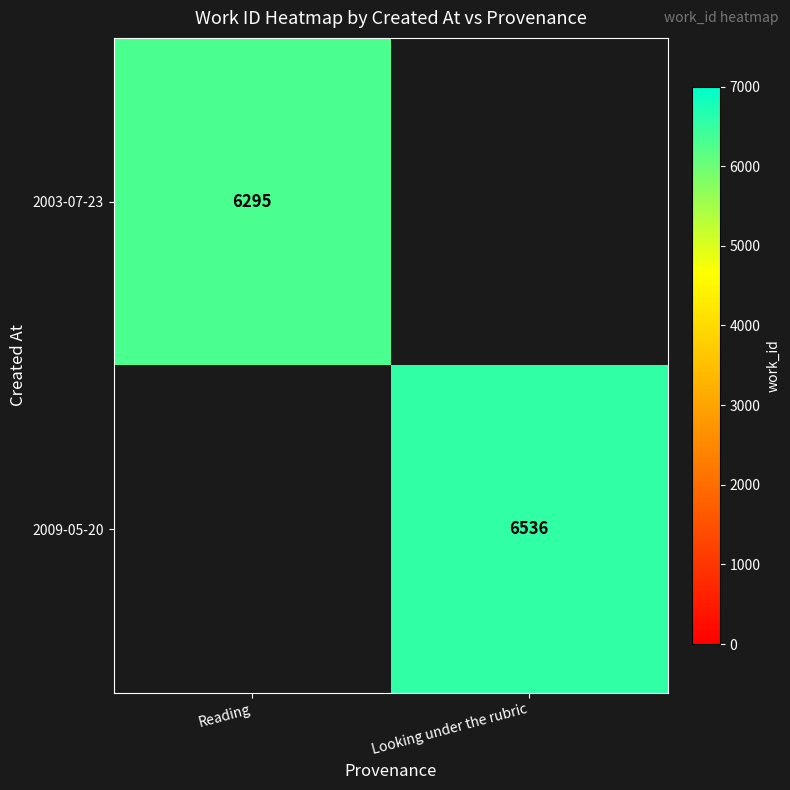

Is the value of 2009-05-20 at Looking under the rubric greater than the value of 2003-07-23 at Reading?

Yes